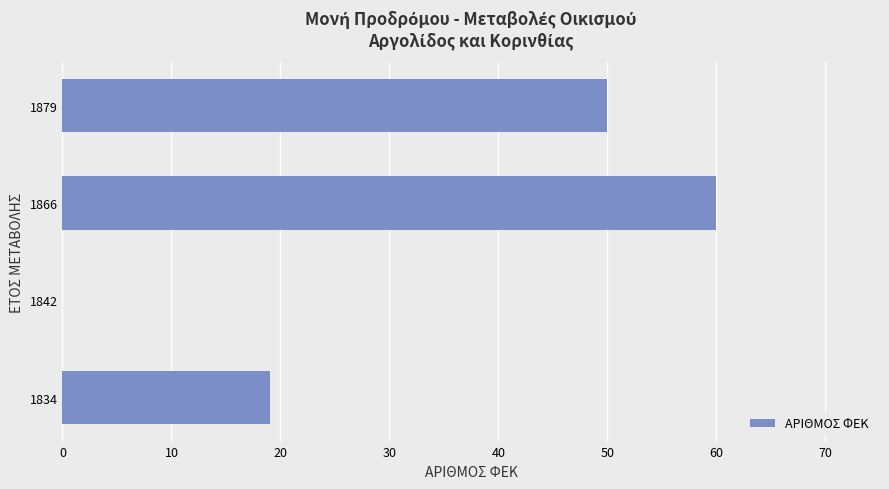

What is the sum of the values at 1879 and 1842?

50